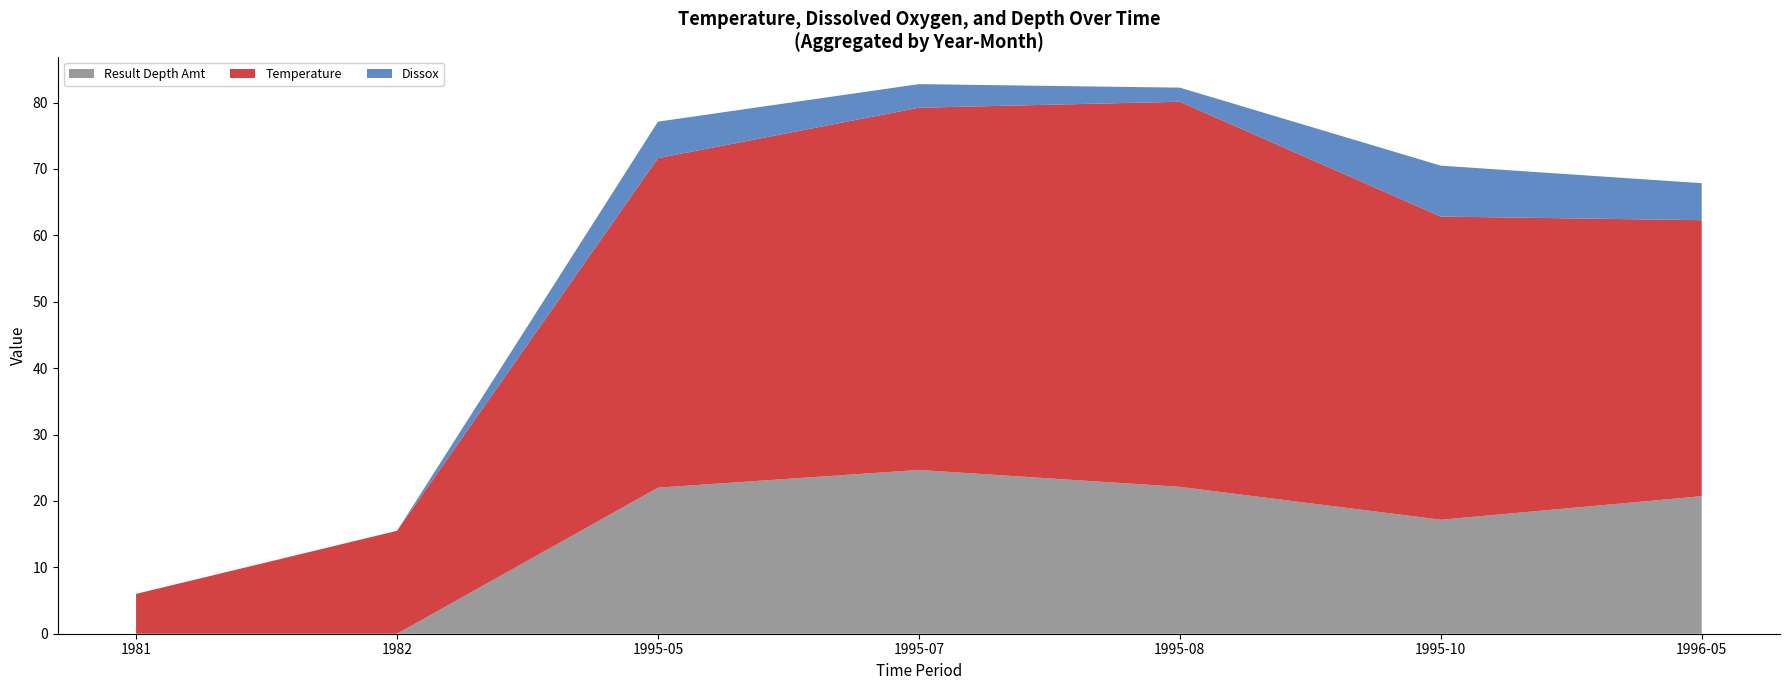

True or false: Result Depth Amt has a value of 22.1 at 1995-08.

True